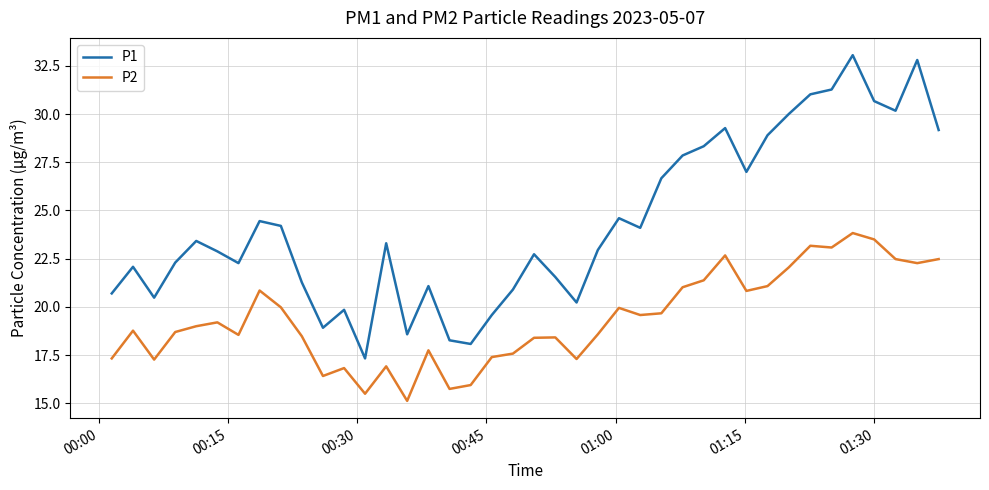

What is the difference between the maximum and minimum values in the P2 series?

8.7